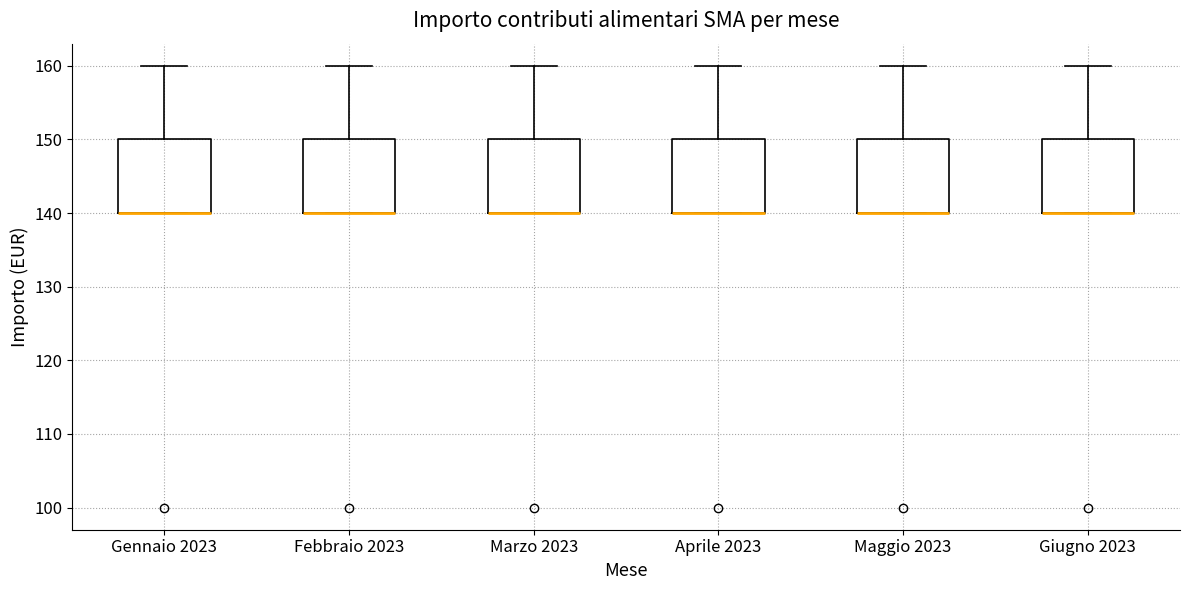

Reading left to right, transcribe this box plot: for each box, give where its median line is, the range the box spans, and where its two whiskers end, as read against the y-axis. The values are not printed on the chart, so give them approximately, as read against the axis.

Gennaio 2023: median 140 (drawn on the box's lower edge), box 140 to 150, whiskers 140 to 160
Febbraio 2023: median 140 (drawn on the box's lower edge), box 140 to 150, whiskers 140 to 160
Marzo 2023: median 140 (drawn on the box's lower edge), box 140 to 150, whiskers 140 to 160
Aprile 2023: median 140 (drawn on the box's lower edge), box 140 to 150, whiskers 140 to 160
Maggio 2023: median 140 (drawn on the box's lower edge), box 140 to 150, whiskers 140 to 160
Giugno 2023: median 140 (drawn on the box's lower edge), box 140 to 150, whiskers 140 to 160